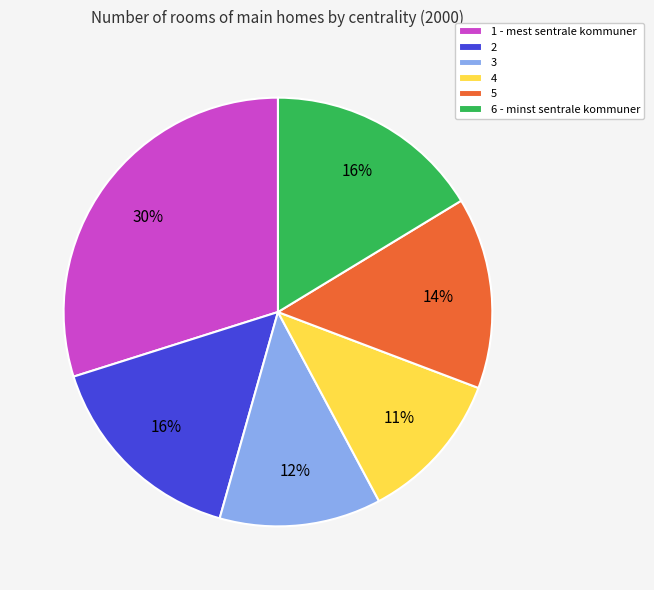

True or false: 1 - mest sentrale kommuner accounts for 15% of the total.

False